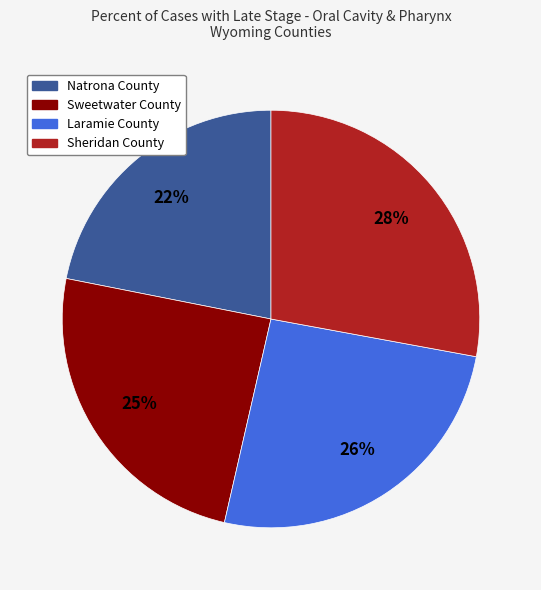

What percentage is the Laramie County slice, to the nearest percent?

26%